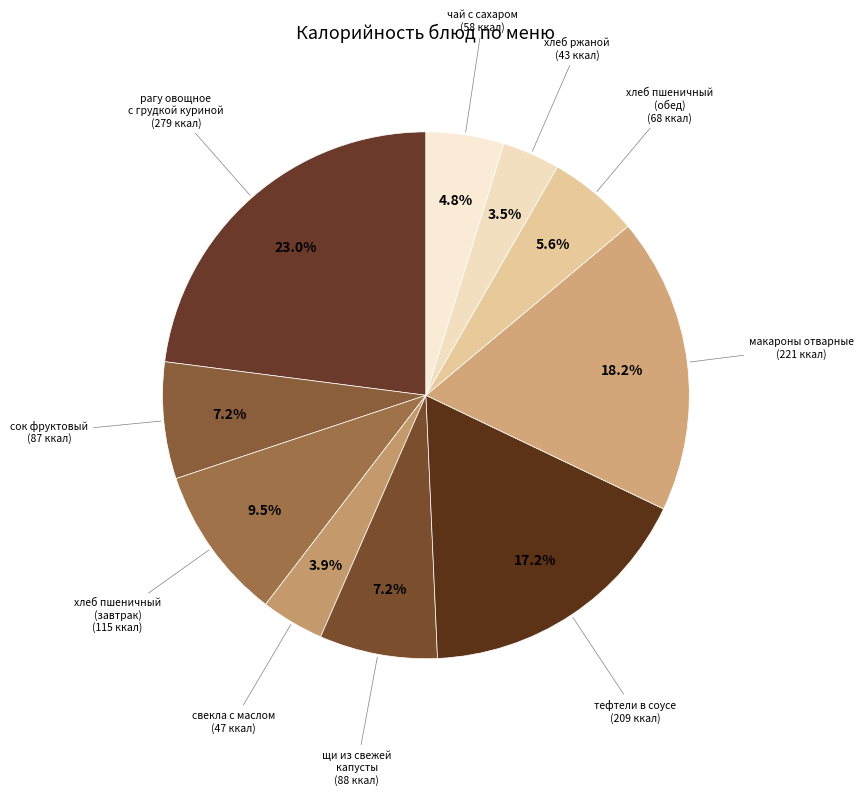

Which slice is the largest?

рагу овощное с грудкой куриной